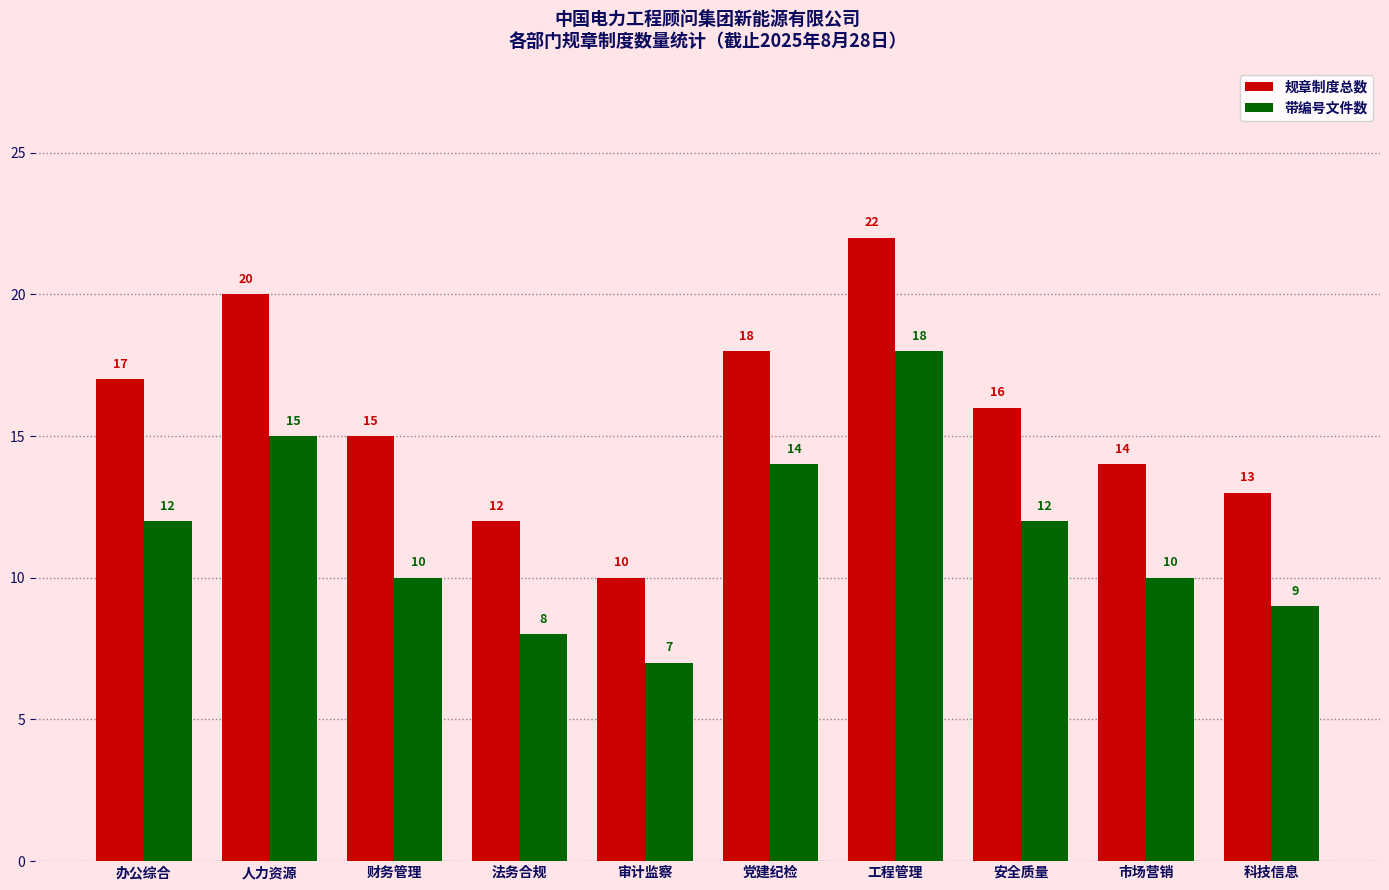

Which series has the largest total across all categories?

规章制度总数